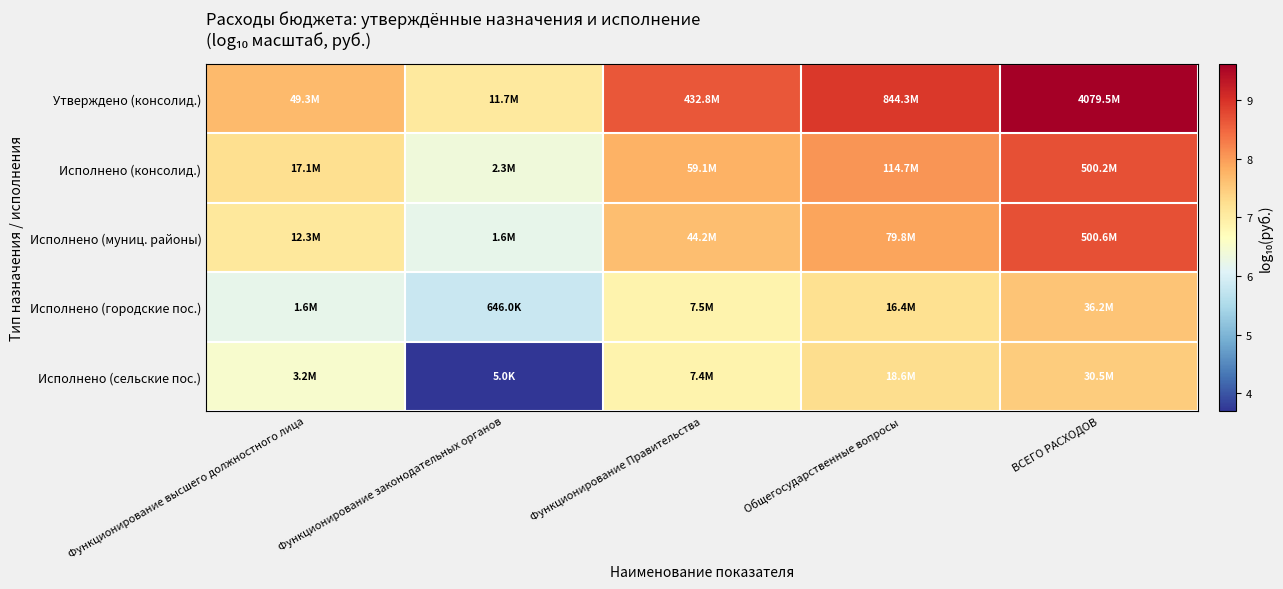

Reading right to left, transcribe all the data shown in this chart.

Утверждено (консолид.): ВСЕГО РАСХОДОВ=9.6	Общегосударственные вопросы=8.9	Функционирование Правительства=8.6	Функционирование законодательных органов=7.1	Функционирование высшего должностного лица=7.7
Исполнено (консолид.): ВСЕГО РАСХОДОВ=8.7	Общегосударственные вопросы=8.1	Функционирование Правительства=7.8	Функционирование законодательных органов=6.4	Функционирование высшего должностного лица=7.2
Исполнено (муниц. районы): ВСЕГО РАСХОДОВ=8.7	Общегосударственные вопросы=7.9	Функционирование Правительства=7.6	Функционирование законодательных органов=6.2	Функционирование высшего должностного лица=7.1
Исполнено (городские пос.): ВСЕГО РАСХОДОВ=7.6	Общегосударственные вопросы=7.2	Функционирование Правительства=6.9	Функционирование законодательных органов=5.8	Функционирование высшего должностного лица=6.2
Исполнено (сельские пос.): ВСЕГО РАСХОДОВ=7.5	Общегосударственные вопросы=7.3	Функционирование Правительства=6.9	Функционирование законодательных органов=3.7	Функционирование высшего должностного лица=6.5